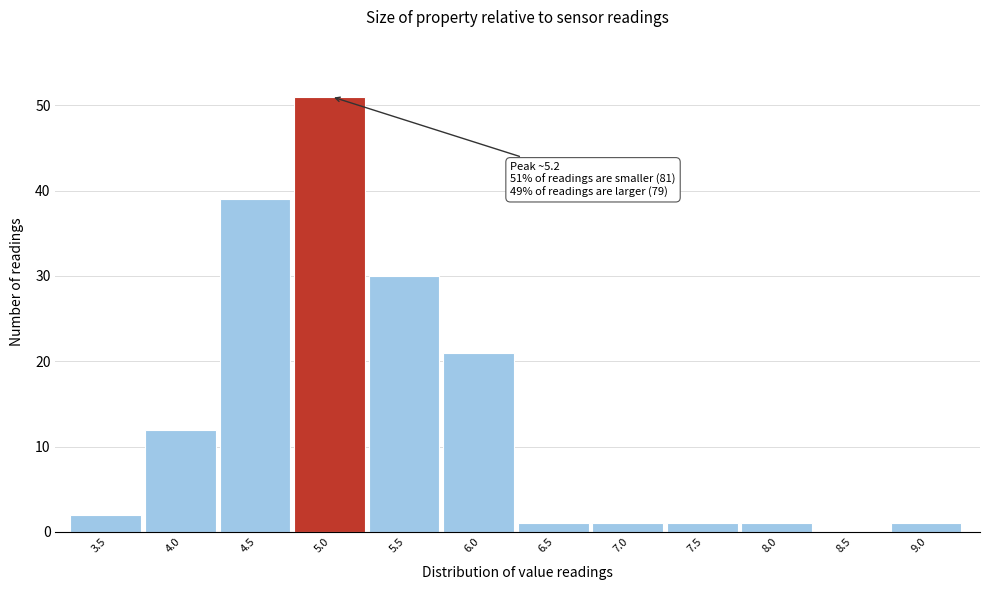

Reading left to right, list all the values displayed in this chart.

3.5=2	4.0=12	4.5=39	5.0=51	5.5=30	6.0=21	6.5=1	7.0=1	7.5=1	8.0=1	8.5=0	9.0=1